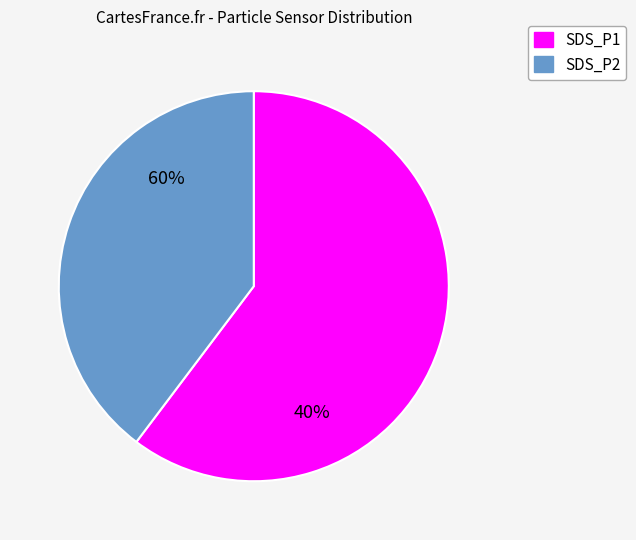

Which slice is the largest?

SDS_P1